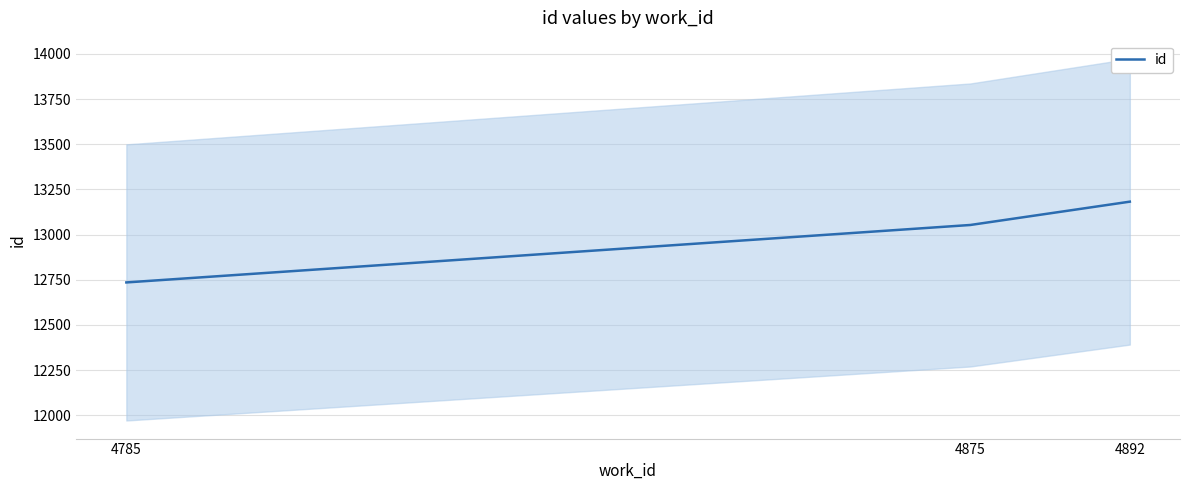

The value at 4785 is 12735. True or false?

True